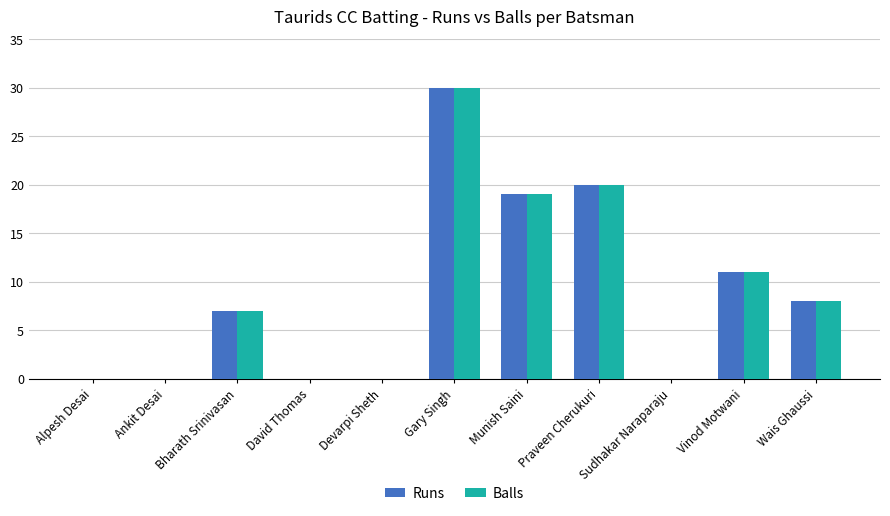

The value of Balls at Gary Singh is 7. True or false?

False